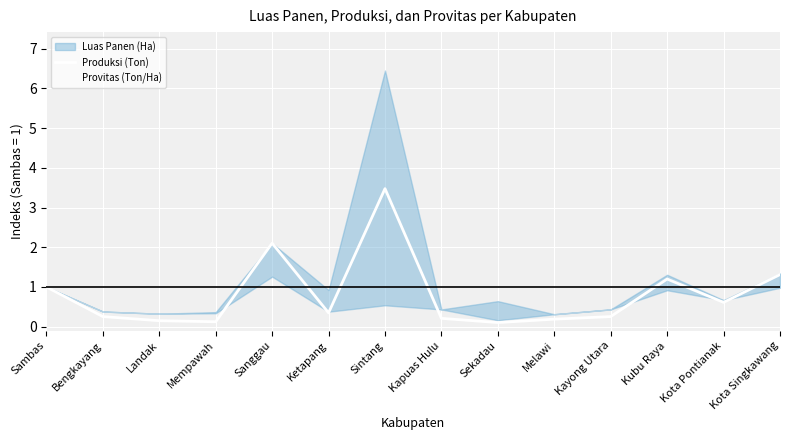

What is the total value across all series at Kayong Utara?

0.8